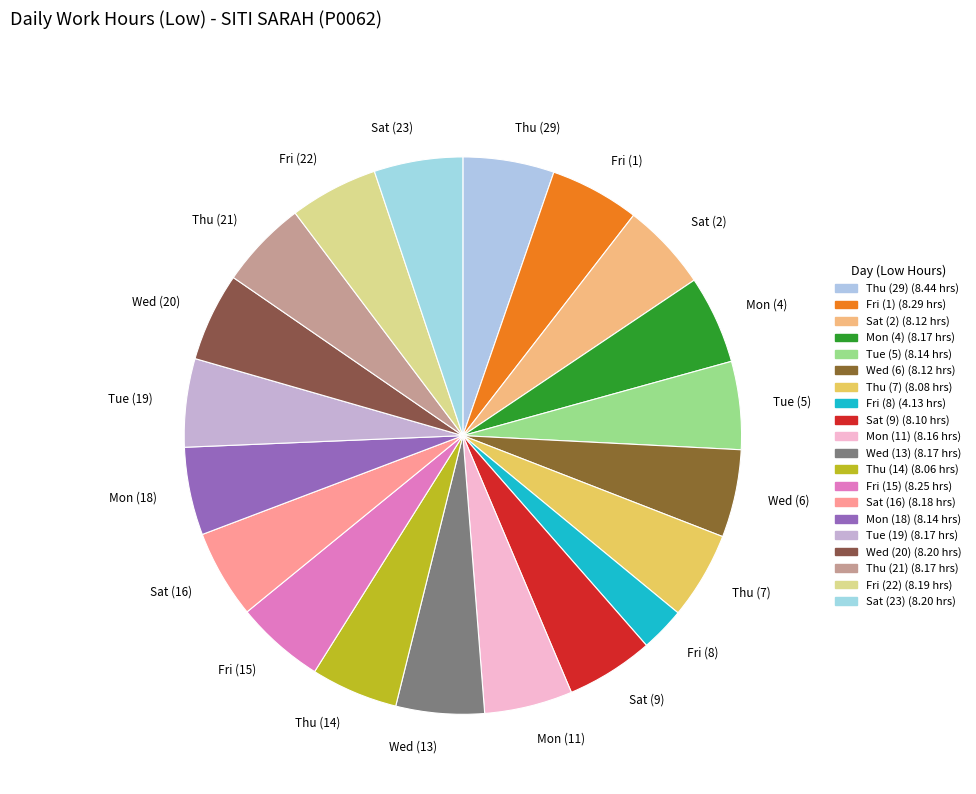

Approximately how many times larger is the value at Tue (19) compared to Mon (18)?

1.0